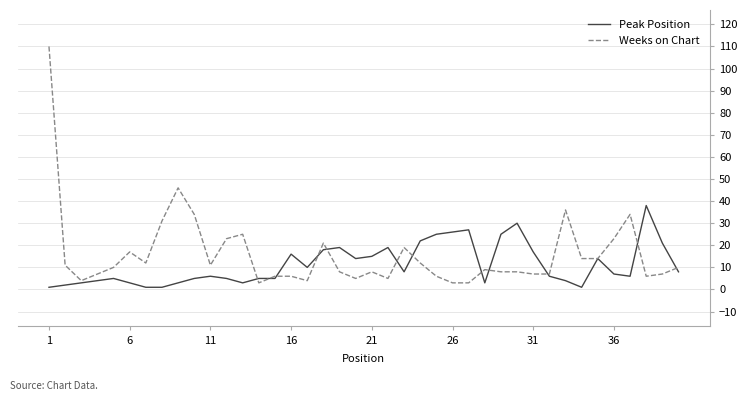

Rank the series by their average value, from lowest to highest.

Peak Position, Weeks on Chart